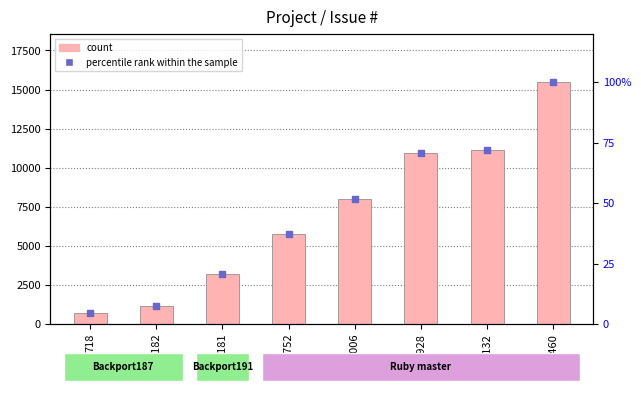

Which series contains the highest Y value?

count